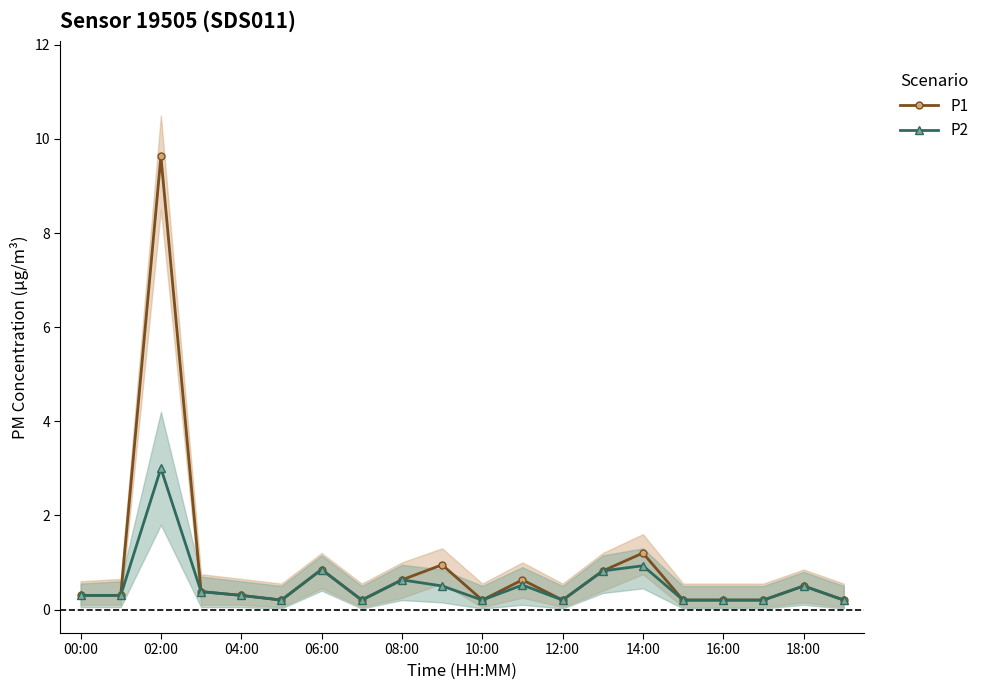

True or false: P1 has more than 2 interior local peaks.

True